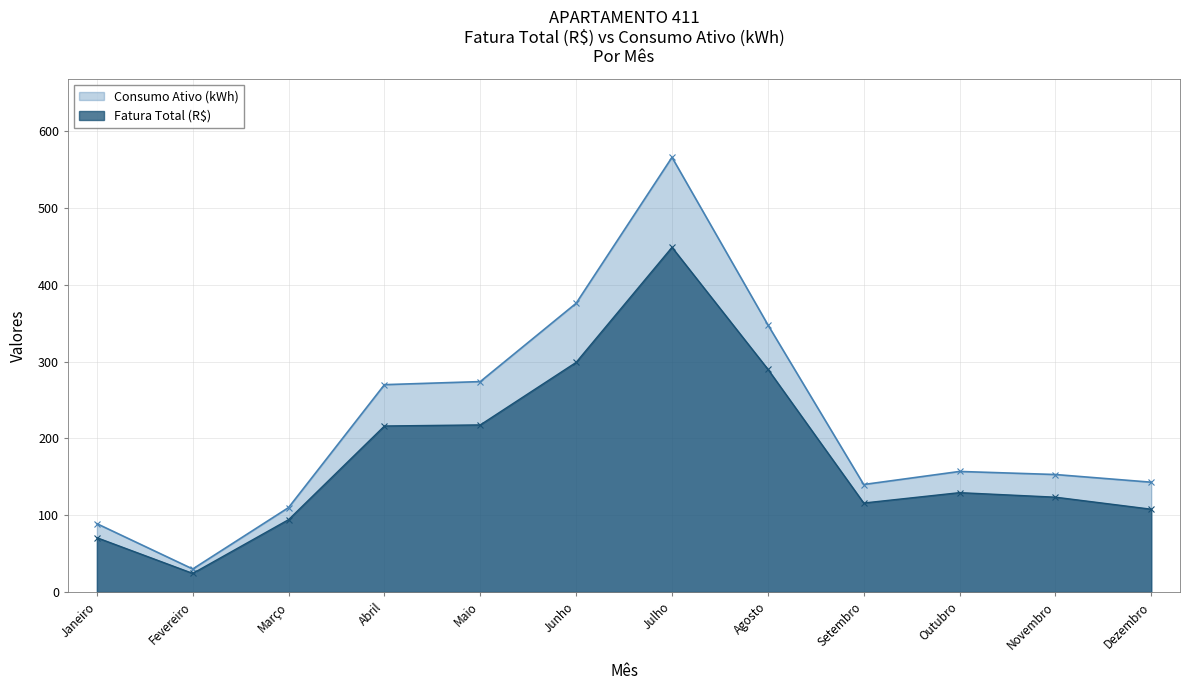

Reading left to right, transcribe all the data shown in this chart.

Fatura Total (R$): 70.7	24.2	94.3	216.2	217.6	299.1	448.8	290.2	115.9	129.4	123.5	107.8
Consumo Ativo (kWh): 89.0	30.0	110.0	270.0	274.0	376.0	566.0	348.0	140.0	157.0	153.0	143.0